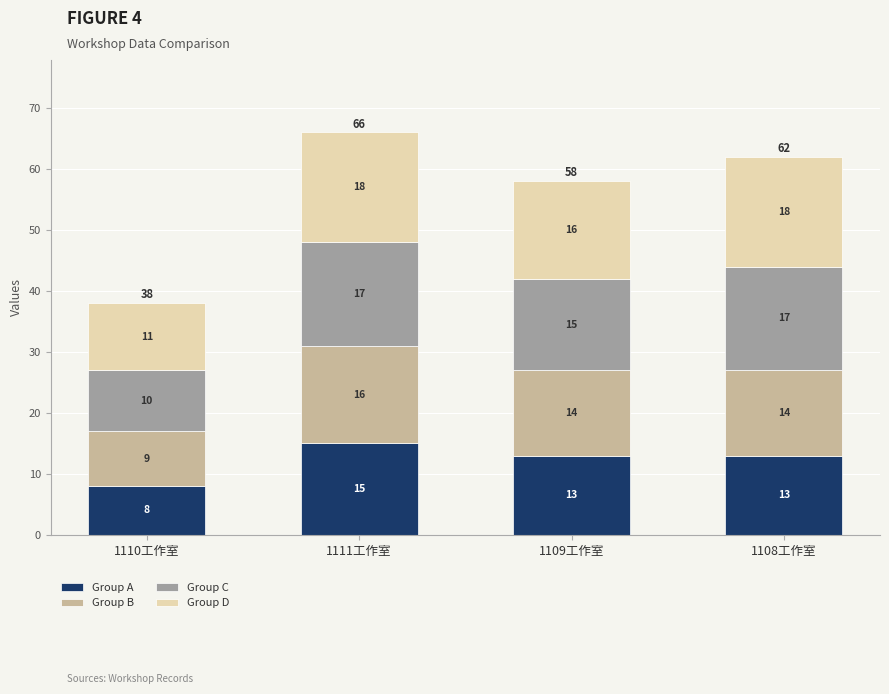

Count the number of data series in this chart.

4